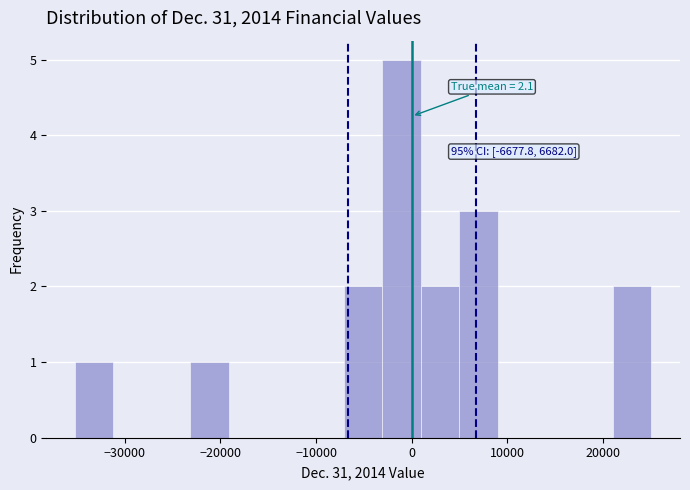

Which range on the x-axis has the tallest bar?

-3000 to 1000